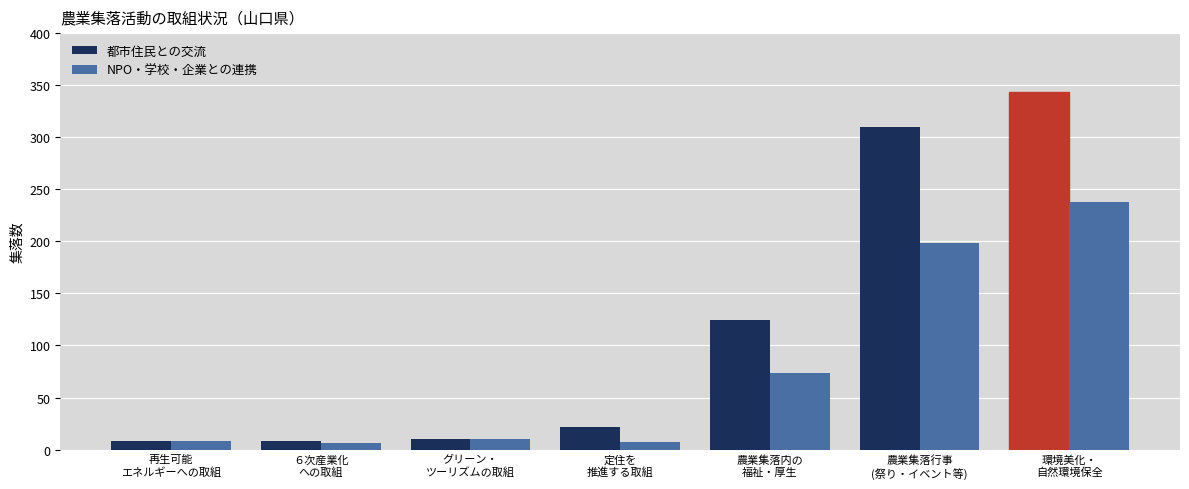

What is the label of the 4th bar from the left?

定住を
推進する取組